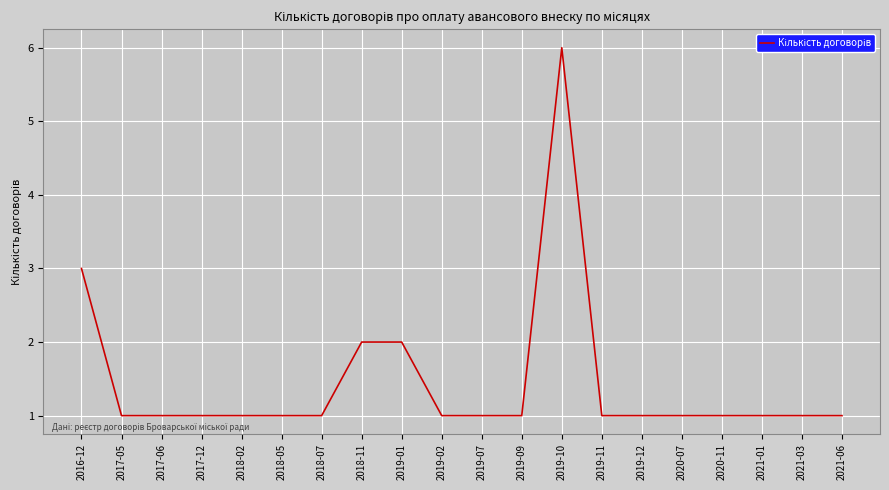

True or false: the data shows 2 at 2018-11.

True